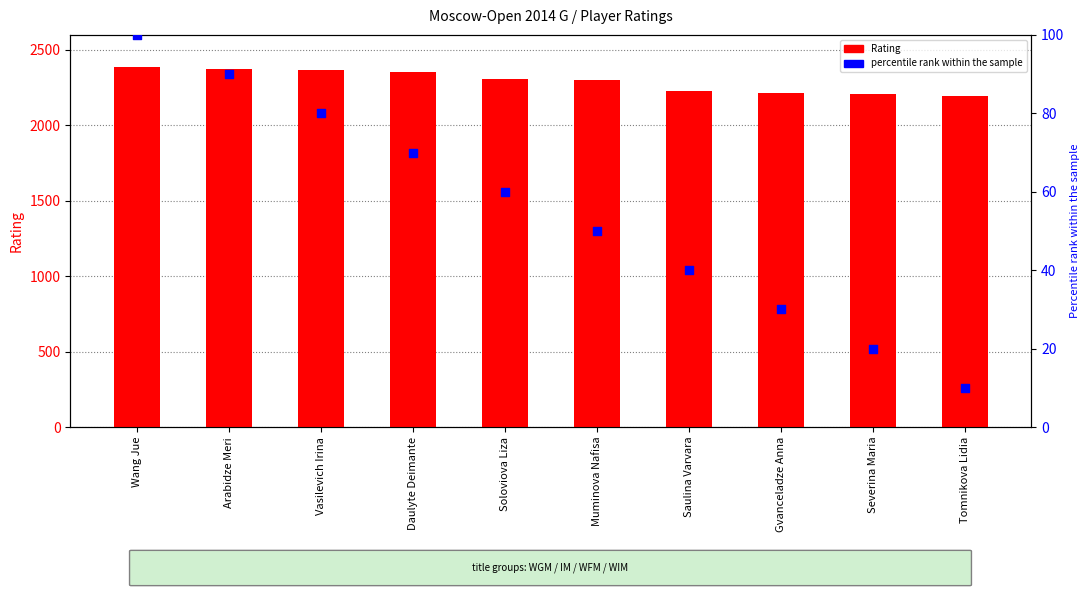

Which series contains the highest Y value?

Rating